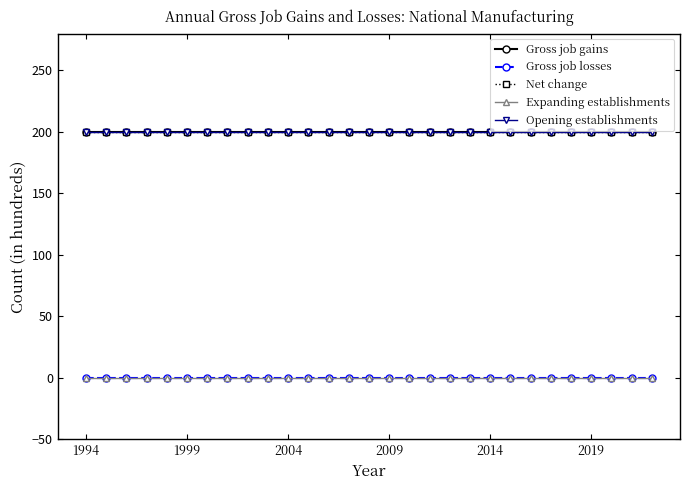

Is this an area chart (filled region under the line)?

No